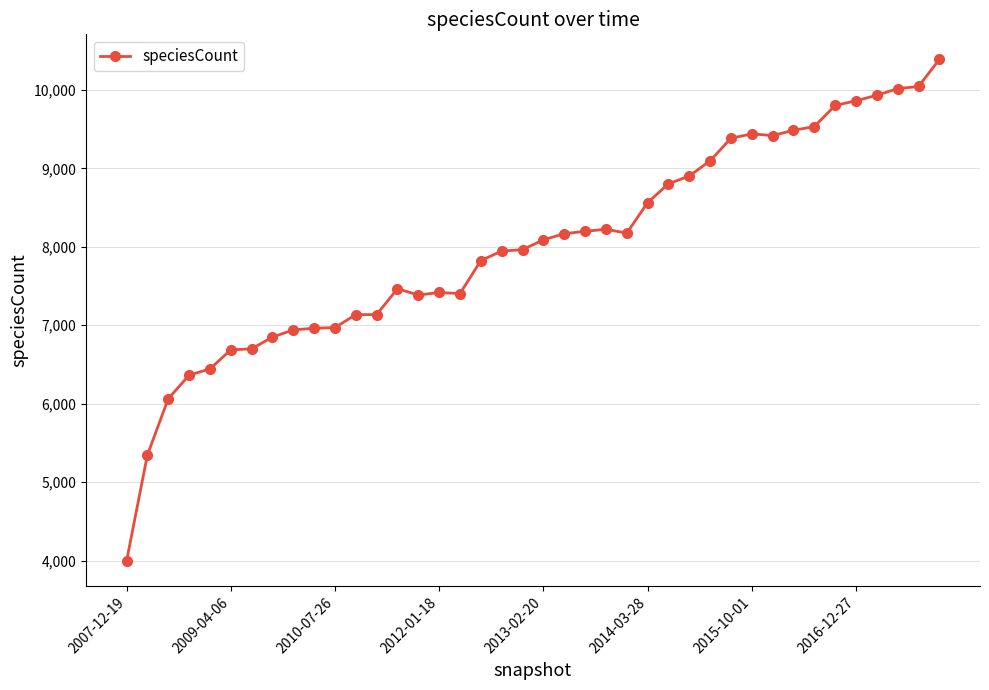

What is the value of the 33rd point from the left?

9486